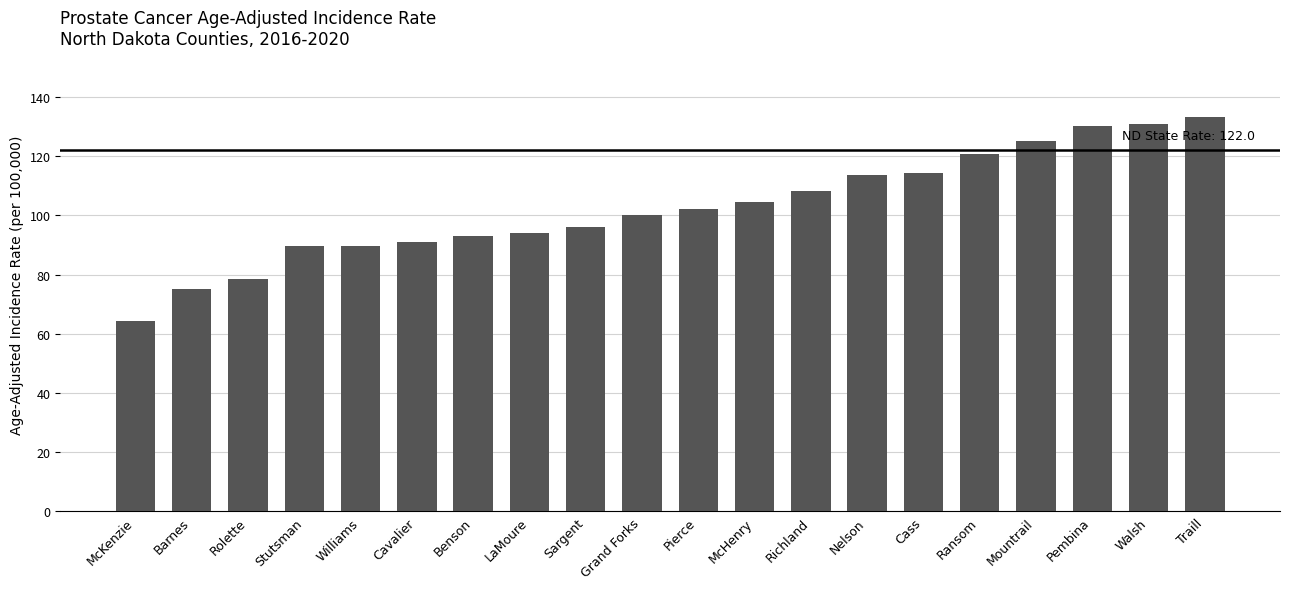

What is the ratio of the value at Walsh to the value at Sargent?

1.4